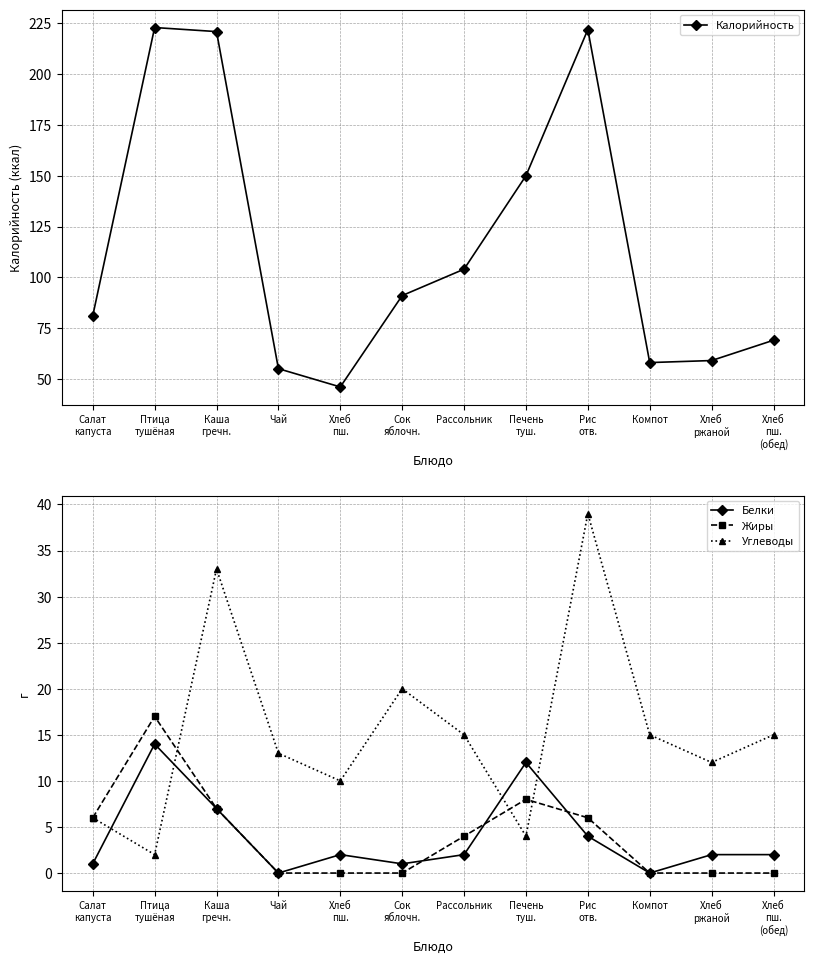

How many times do Жиры and Углеводы cross each other?

3